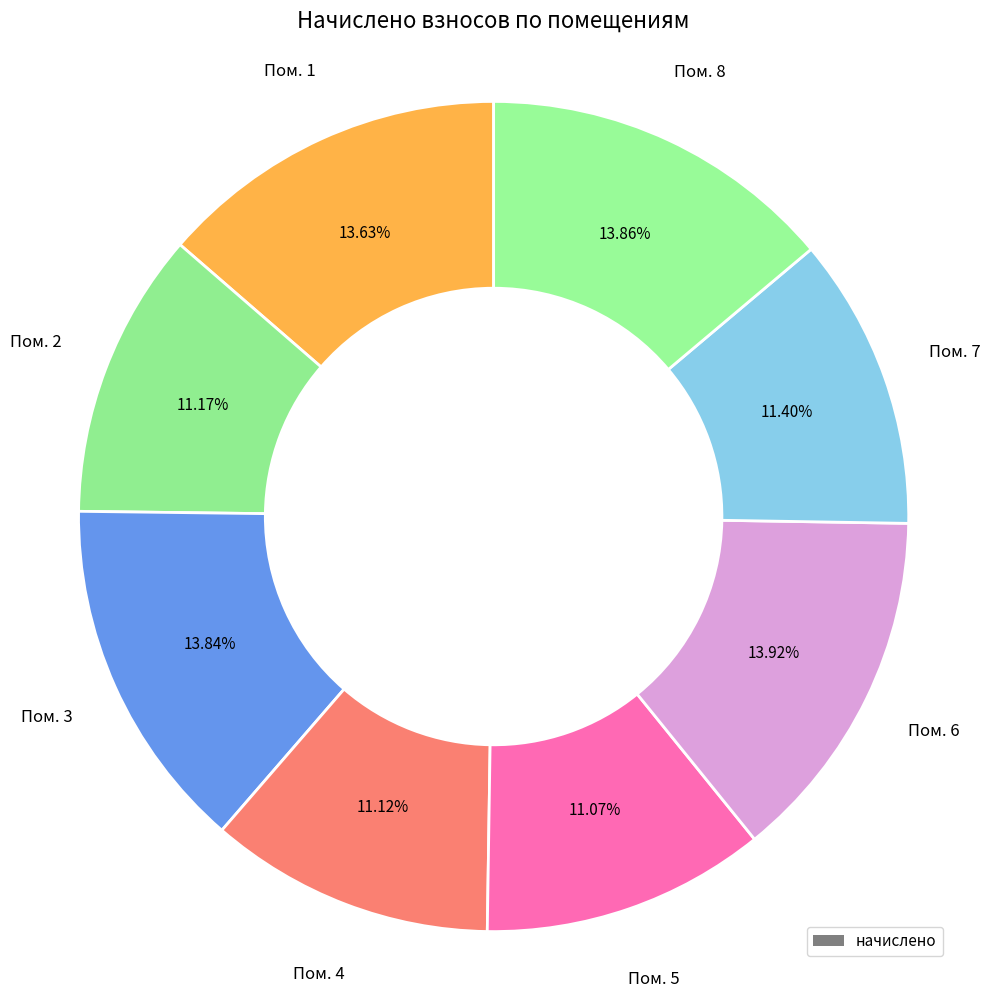

Rank the categories by value from highest to lowest.

6, 8, 3, 1, 7, 2, 4, 5